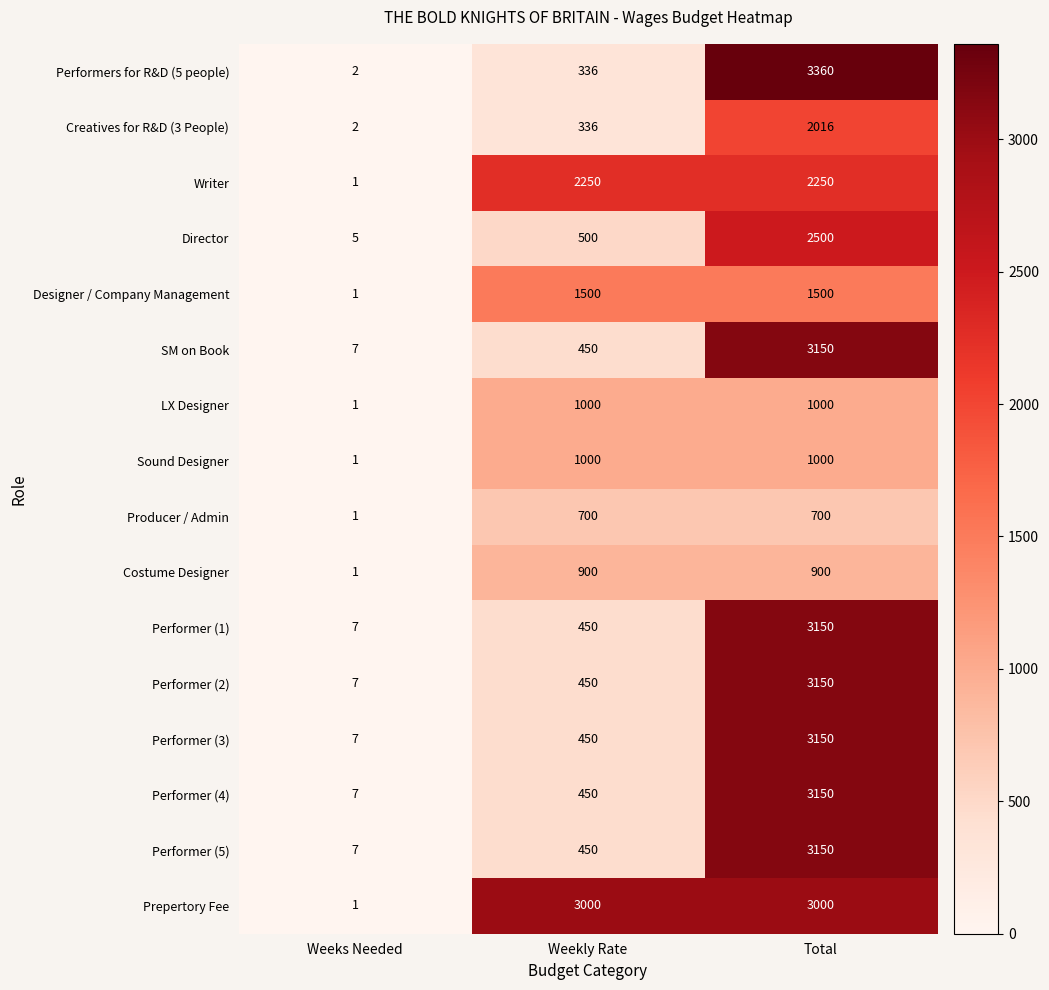

What is the highest value of the LX Designer series?

1000